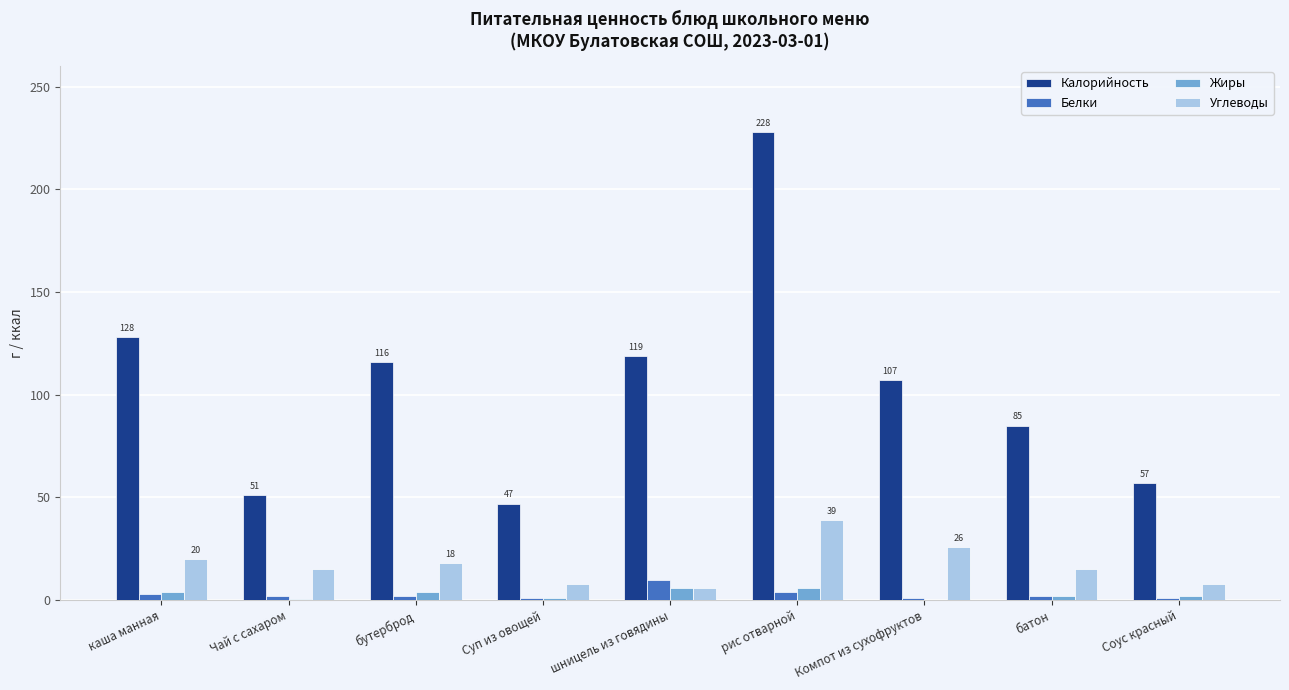

What are all the series names shown in the legend?

Калорийность, Белки, Жиры, Углеводы